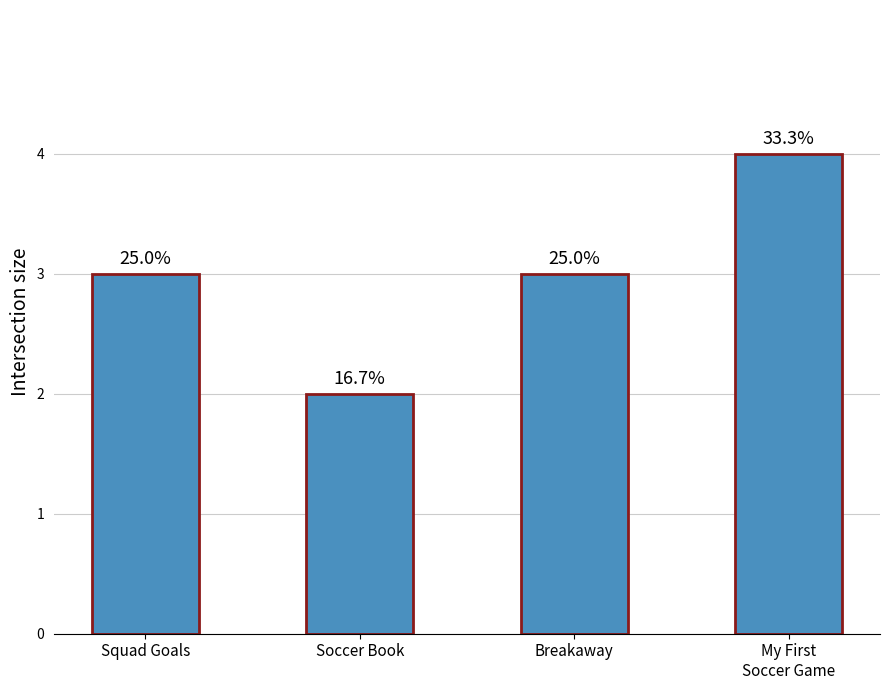

What is the change in value from Squad Goals to My First
Soccer Game?

+1